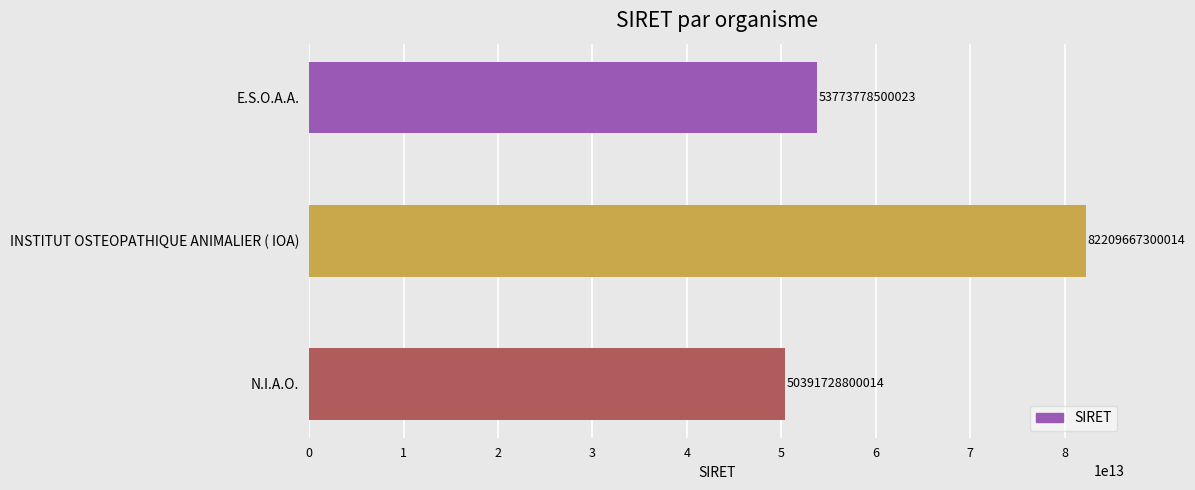

How many bars are there in total?

3